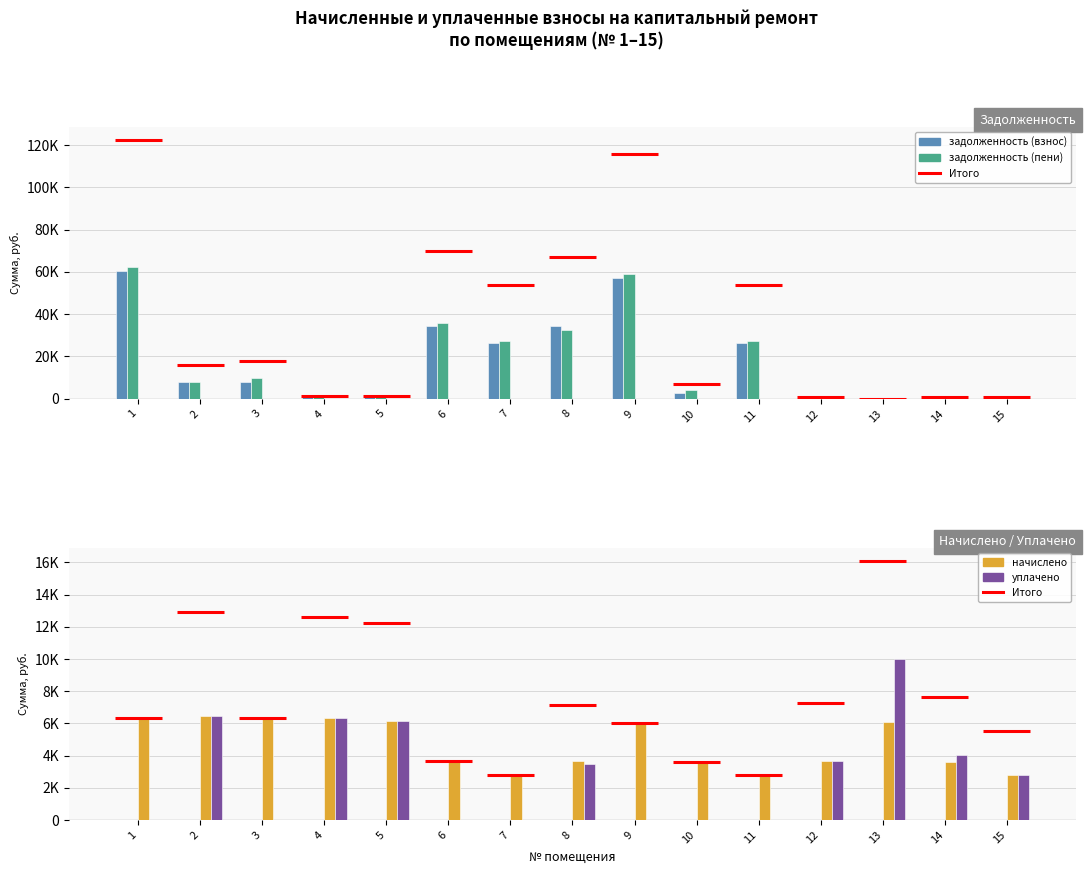

What is the value of the начислено bar at the 2nd from the left?

6449.7